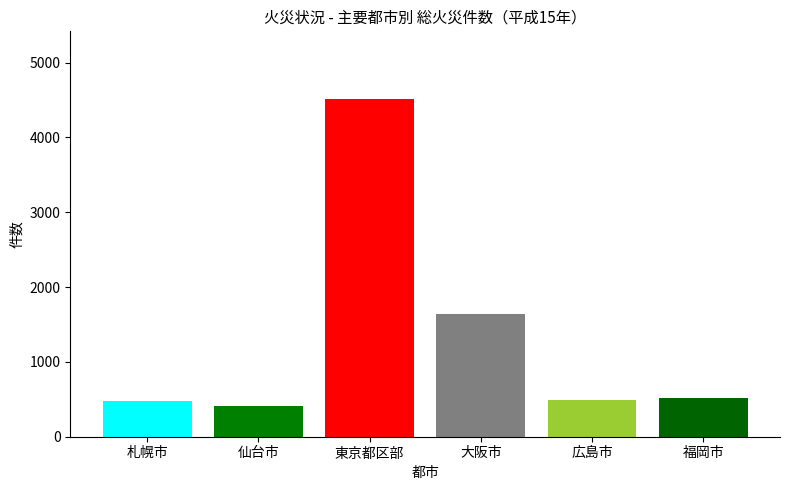

What is the maximum value shown in the chart?

4515